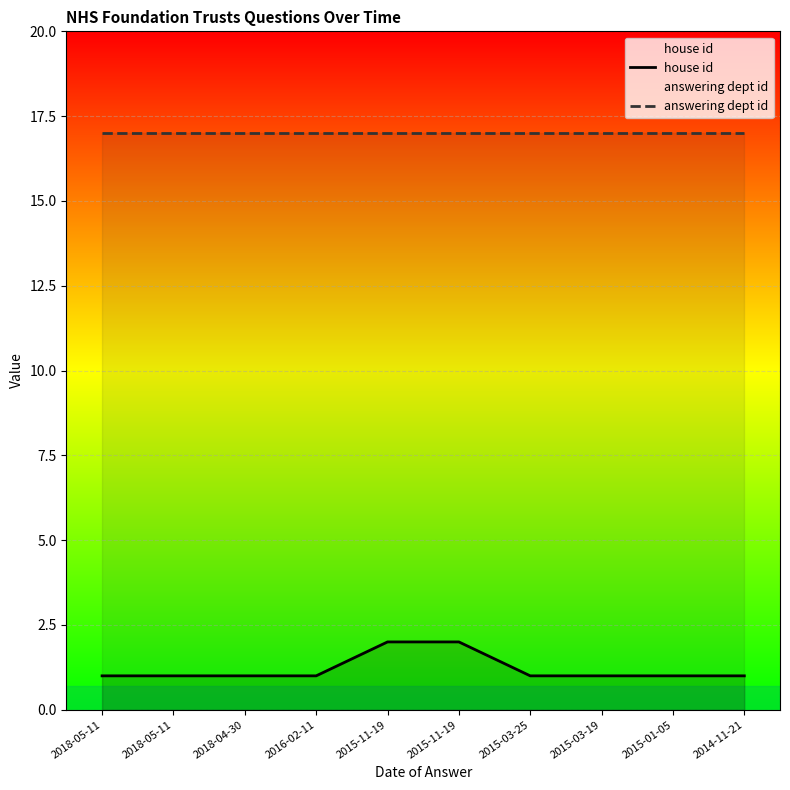

How many lines are shown in the chart?

2